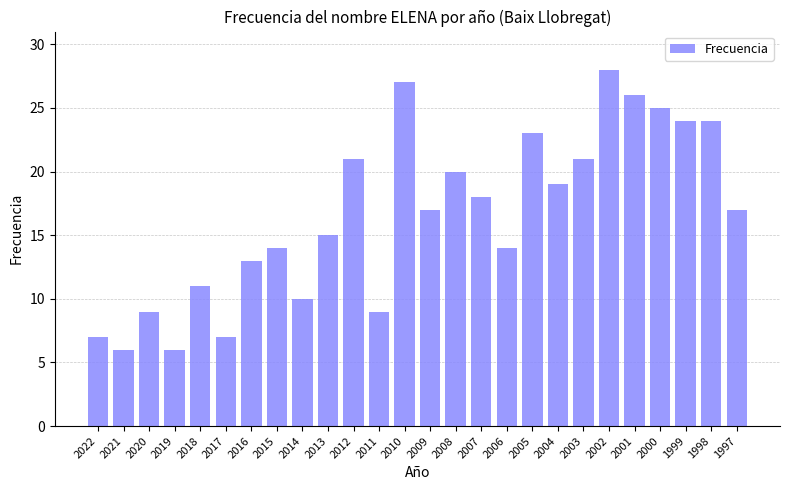

What is the maximum value shown in the chart?

28